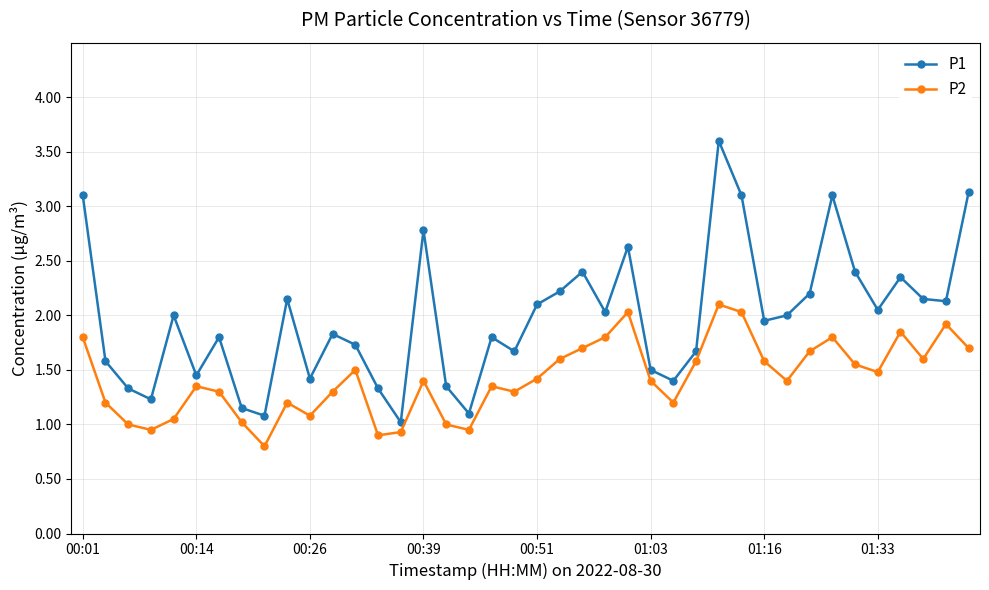

True or false: P1 has more than 1 points higher than both neighbors.

True